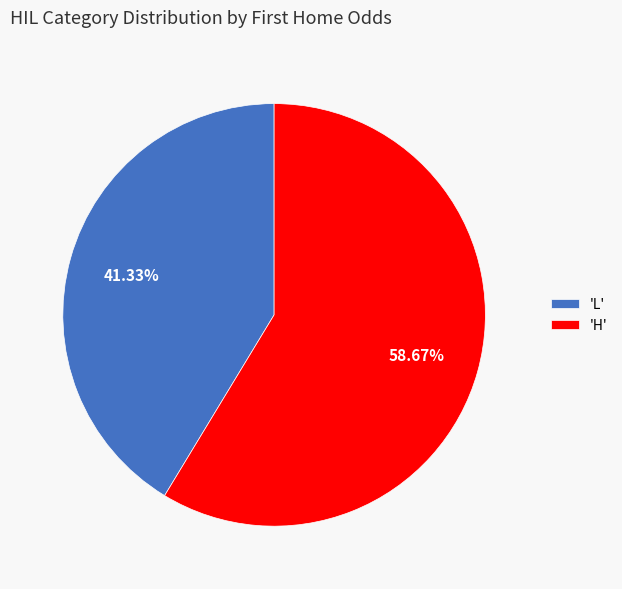

To the nearest percent, what is the difference between the largest and smallest slice percentages?

17%